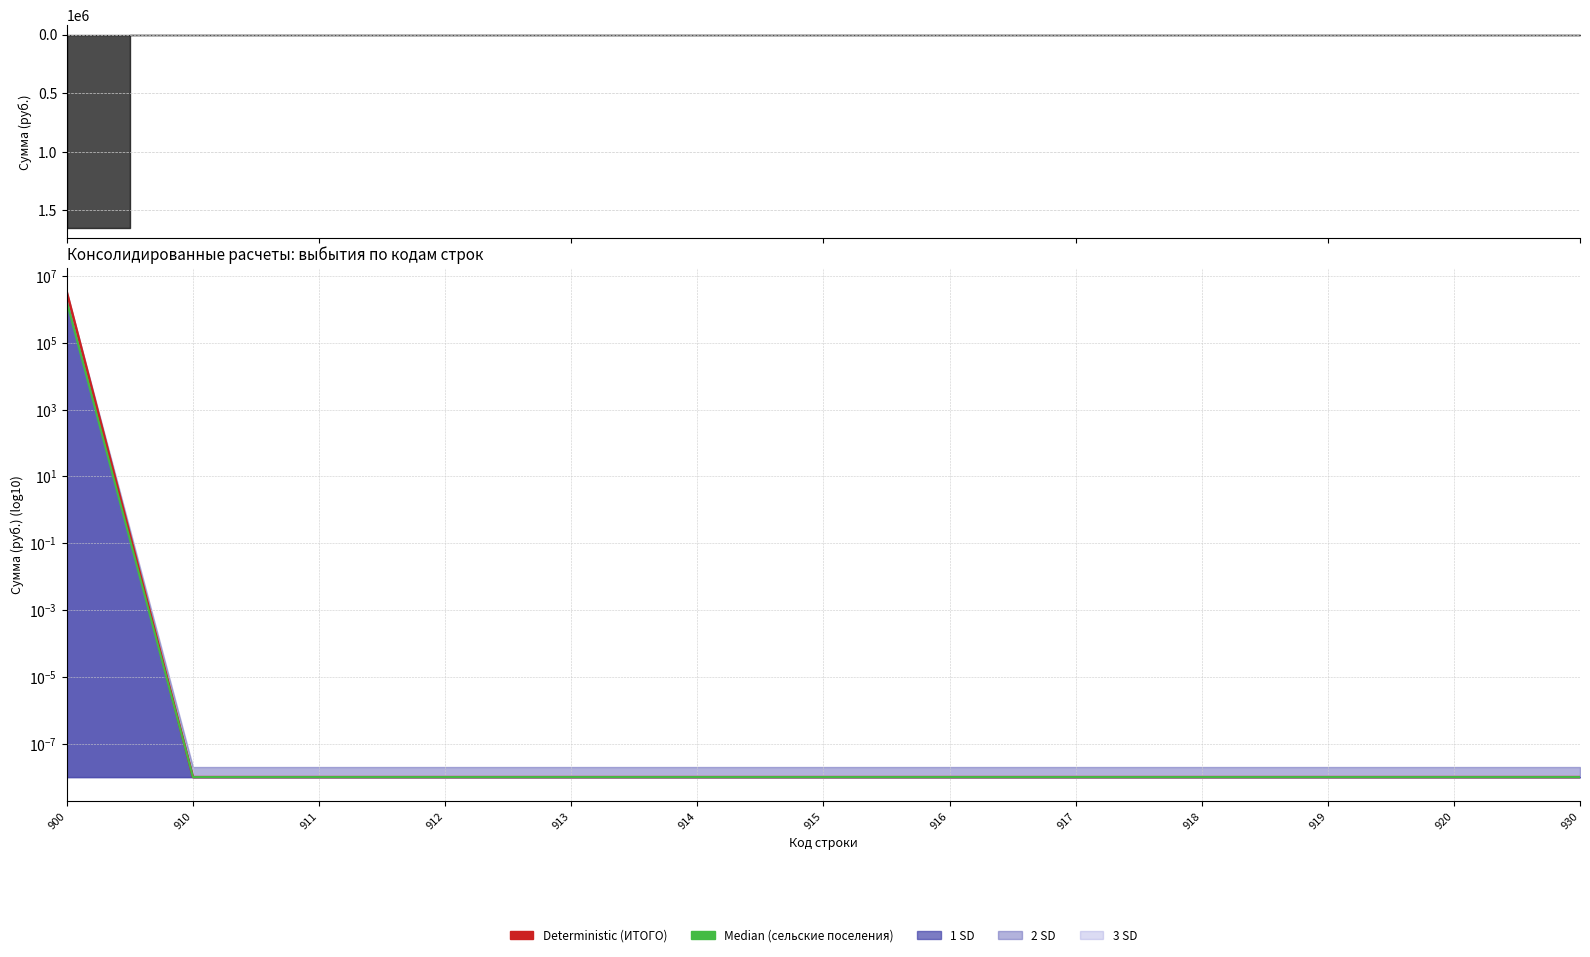

Which series has the widest spread of values?

Deterministic